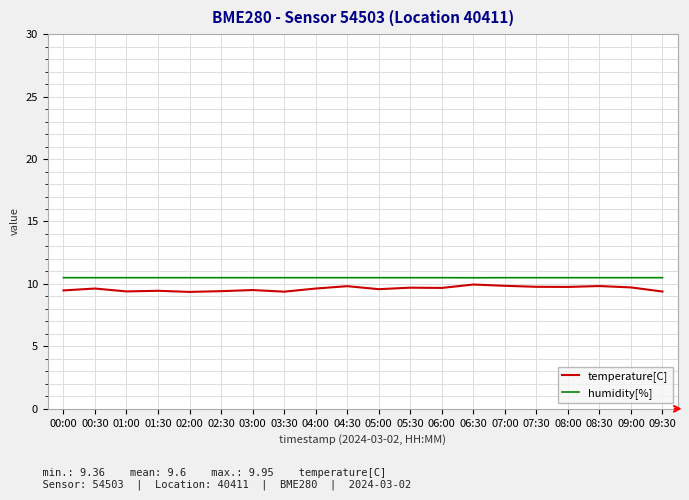

What is the difference between the highest and lowest values at 04:30?

0.7